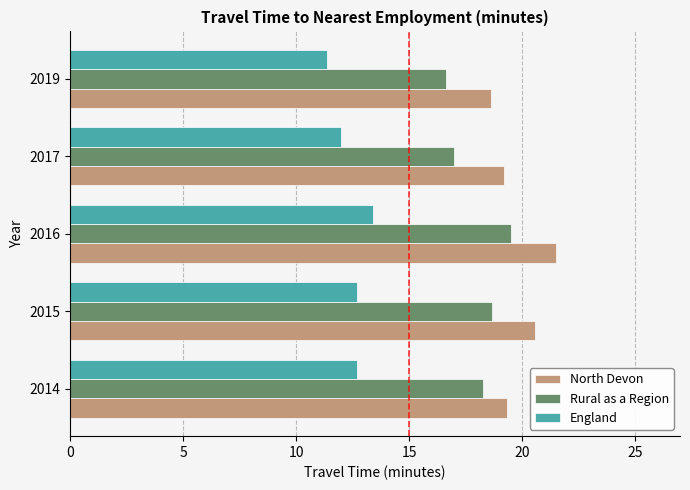

What is the minimum value shown in the chart?

11.4